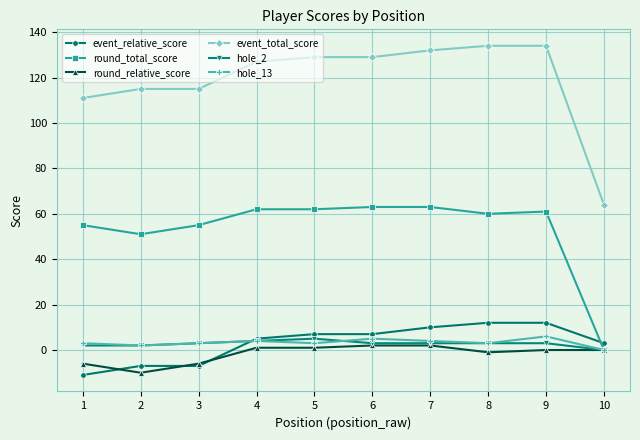

True or false: round_total_score and event_total_score intersect in this chart.

False